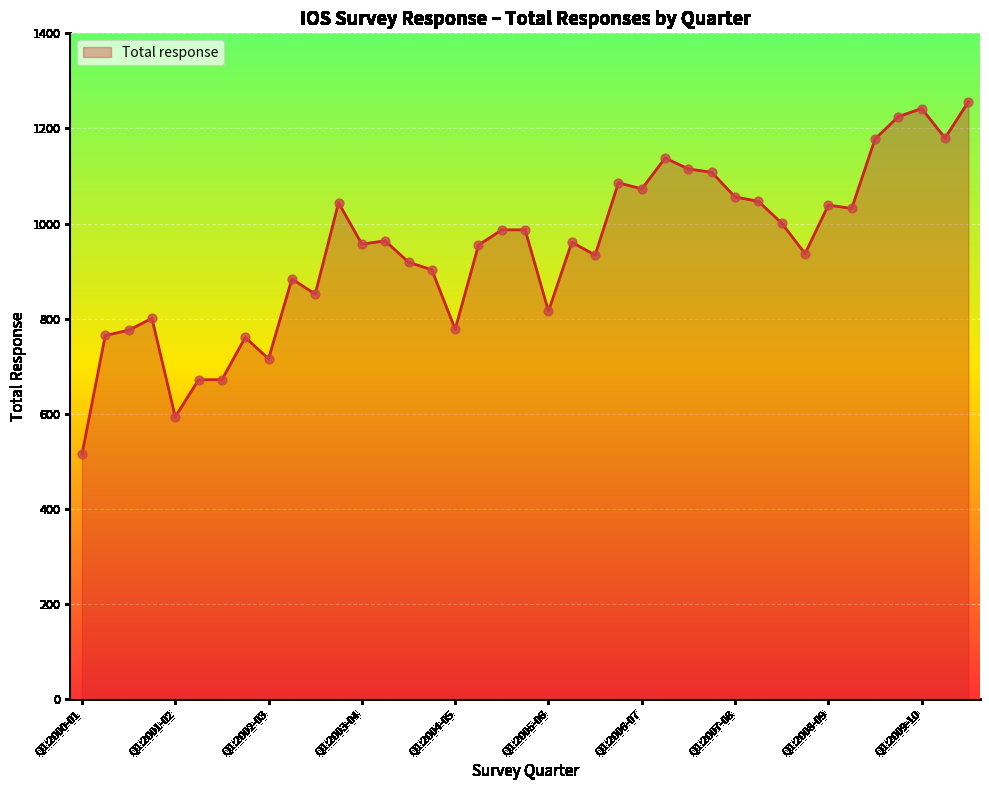

What is the minimum value shown in the chart?

515